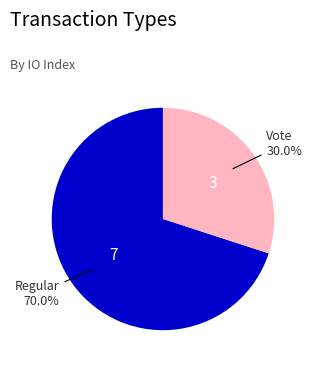

What portion of the pie excludes Vote?

70.0%